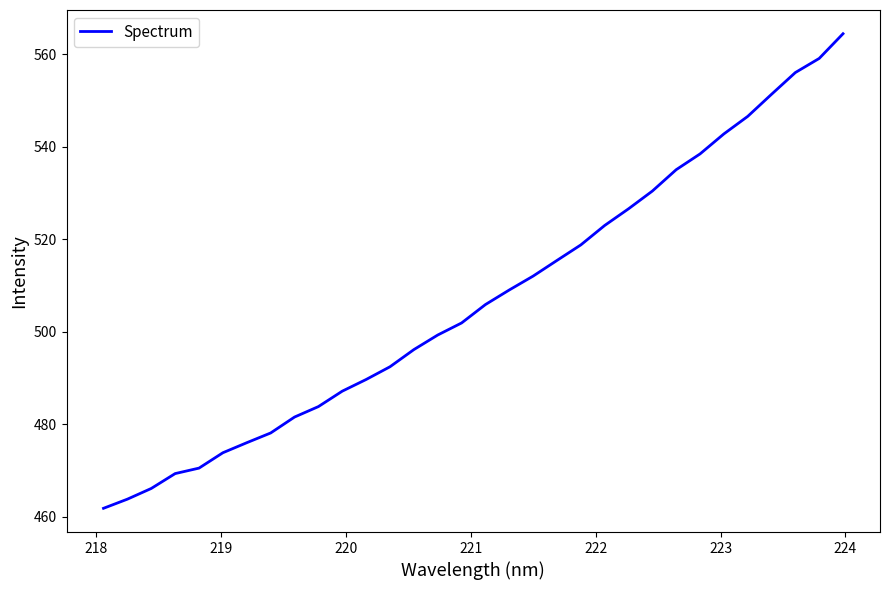

What is the smallest value displayed?

461.9